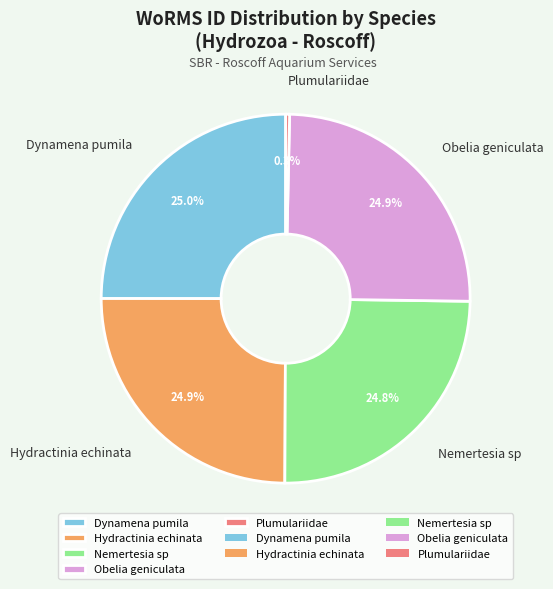

What percentage is NOT represented by Plumulariidae?

99.7%